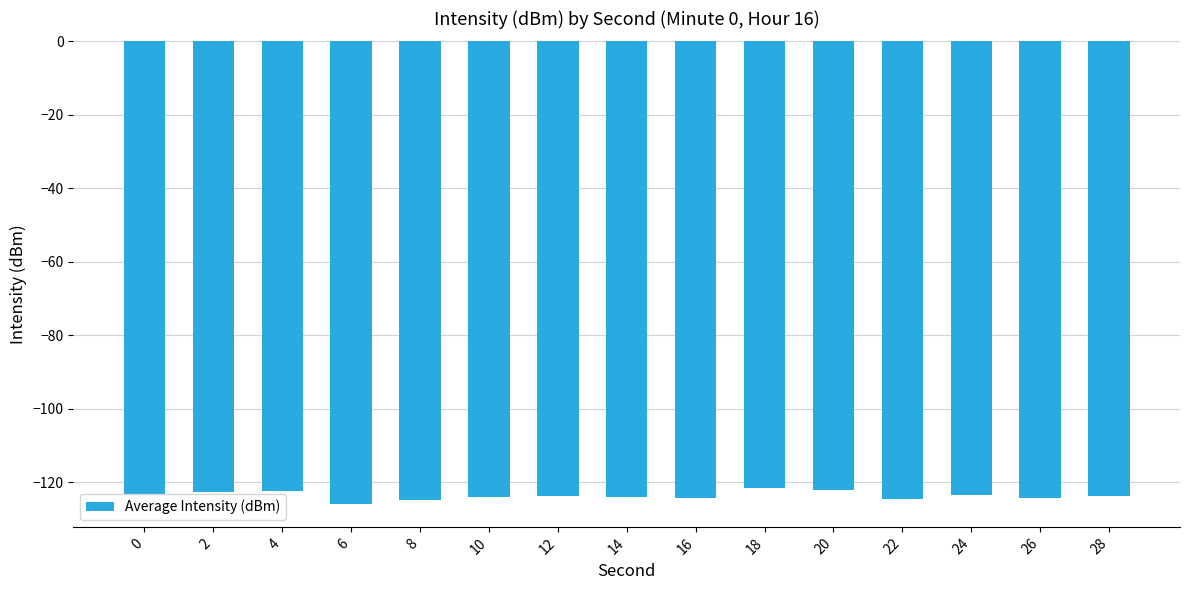

How many categories are shown in the chart?

15